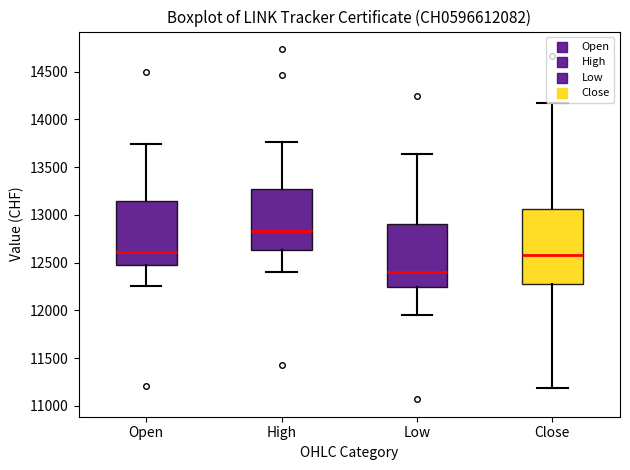

Reading left to right, transcribe this box plot: for each box, give where its median line is, the range the box spans, and where its two whiskers end, as read against the y-axis. The values are not printed on the chart, so give them approximately, as read against the axis.

Open: median 12600, box 12500 to 13150, whiskers 12250 to 13750
High: median 12850, box 12650 to 13300, whiskers 12400 to 13750
Low: median 12400, box 12250 to 12900, whiskers 11950 to 13650
Close: median 12600, box 12300 to 13050, whiskers 11200 to 14150